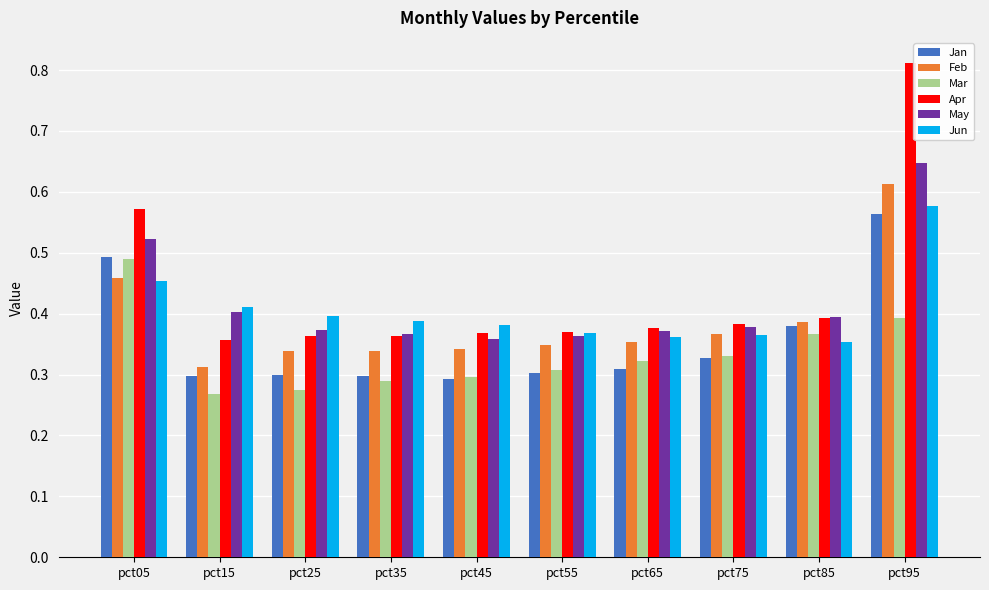

Is it true that Mar equals 0.3 at pct55?

True